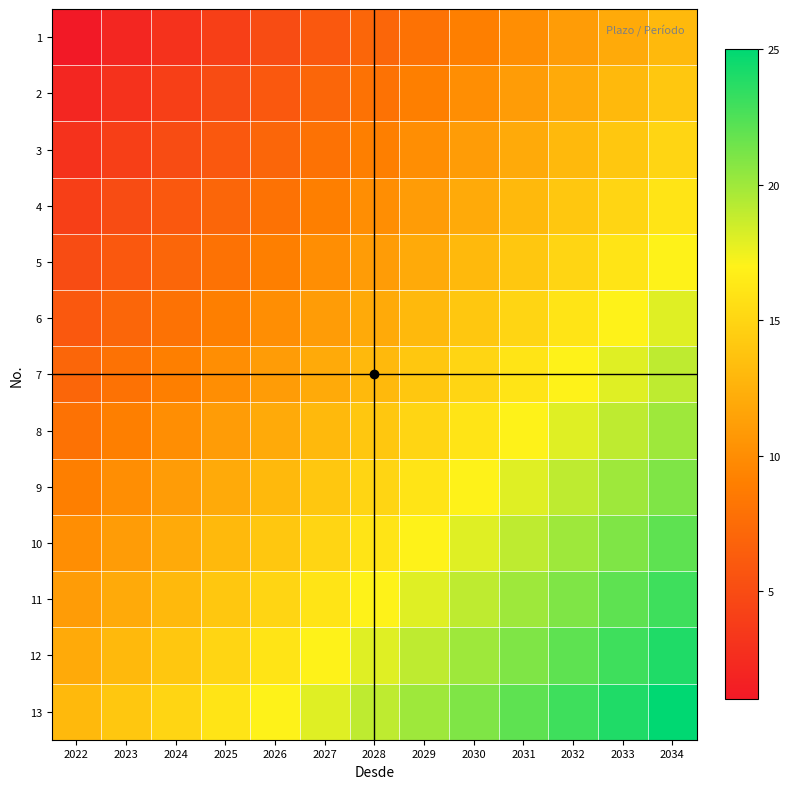

Rank the series at 2033 from highest to lowest value.

13, 12, 11, 10, 9, 8, 7, 6, 5, 4, 3, 2, 1